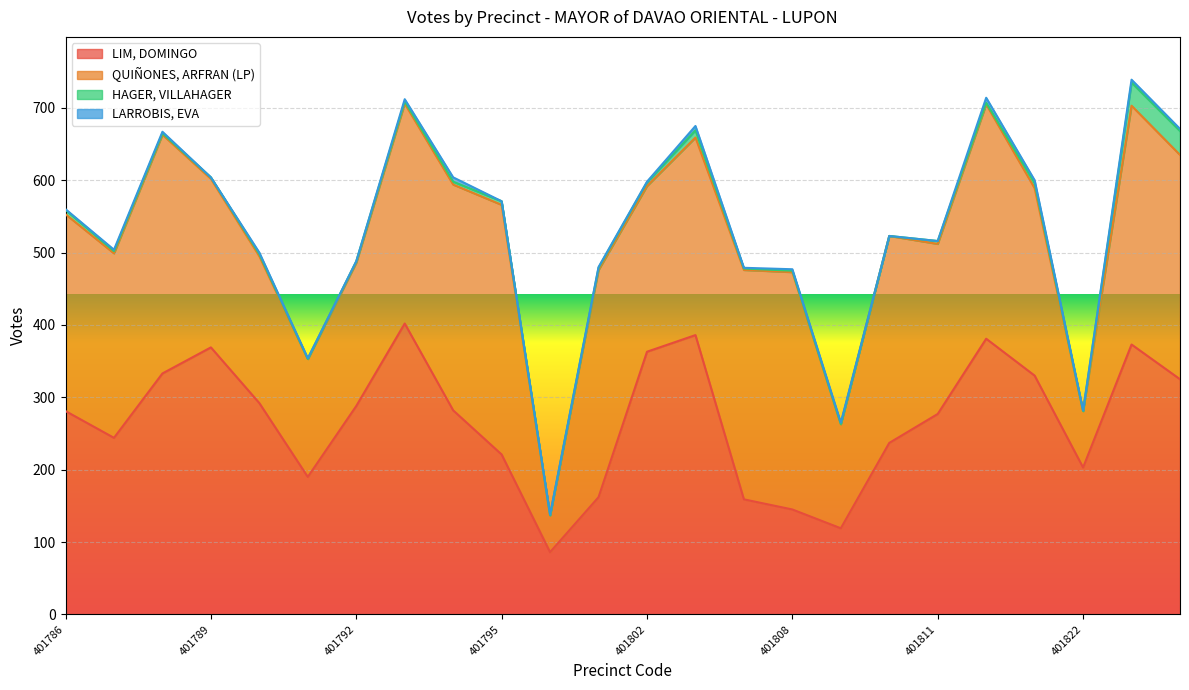

Read the LIM, DOMINGO value at 401790, to the nearest 5.

290